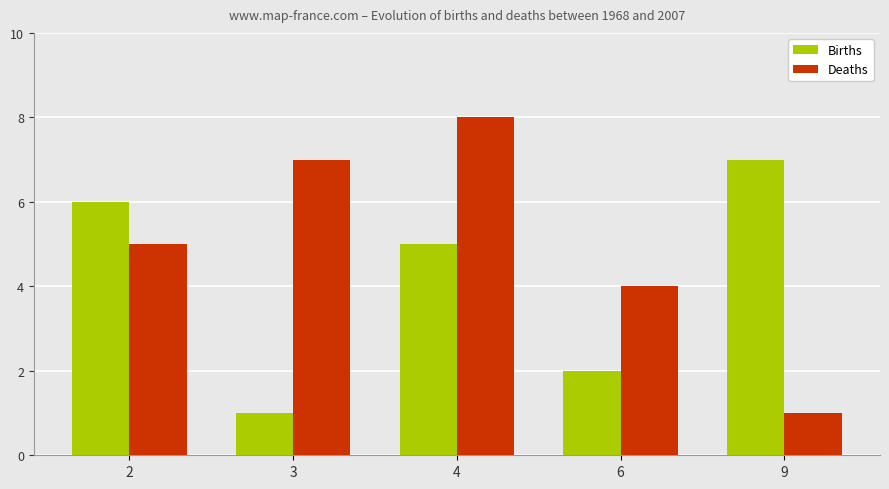

Which category has the highest value in the Births series?

9